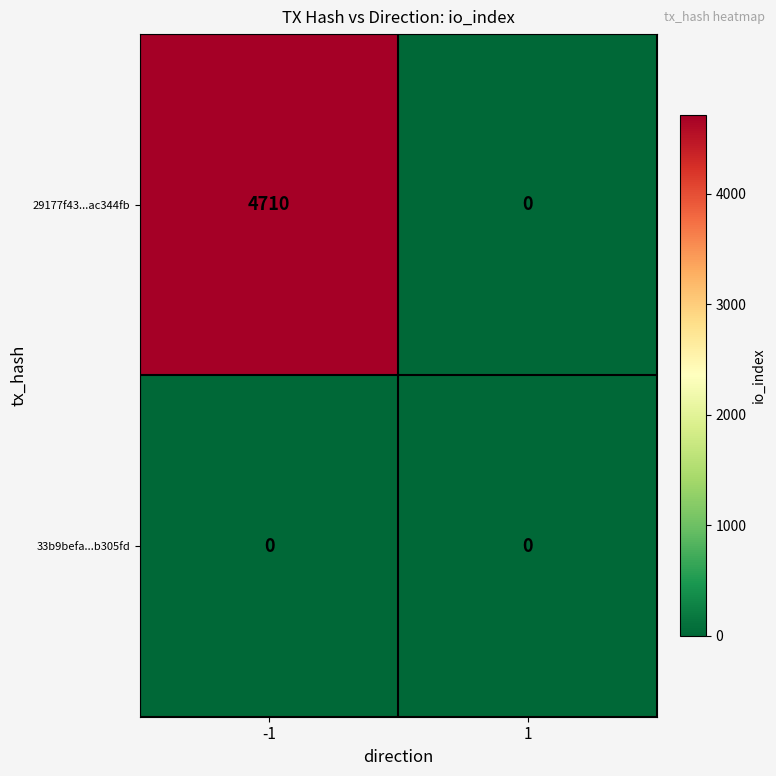

Which series has the largest range (max minus min)?

29177f43...ac344fb